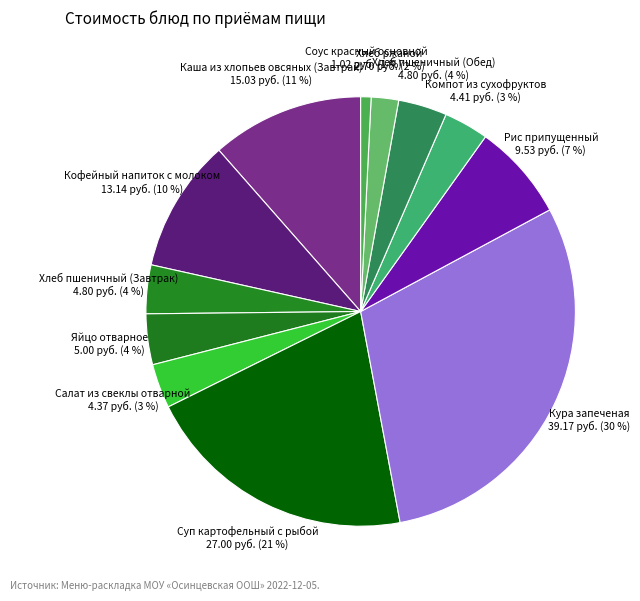

Is there a majority slice in this chart?

No